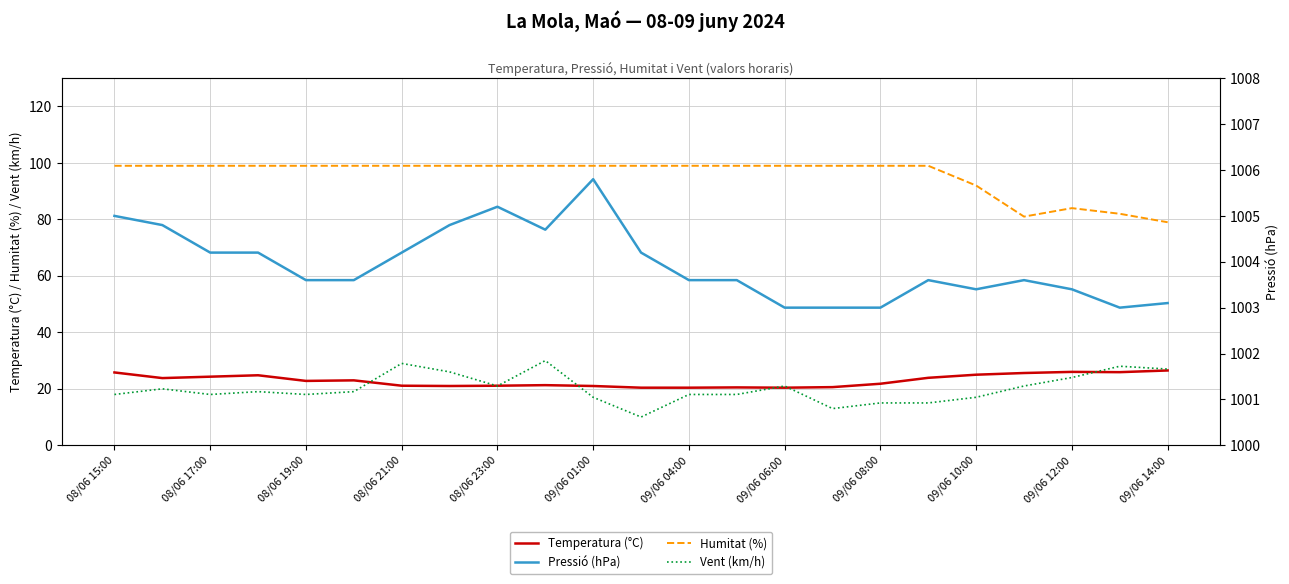

Is it true that Temperatura (°C) equals 20.4 at 09/06 06:00?

True